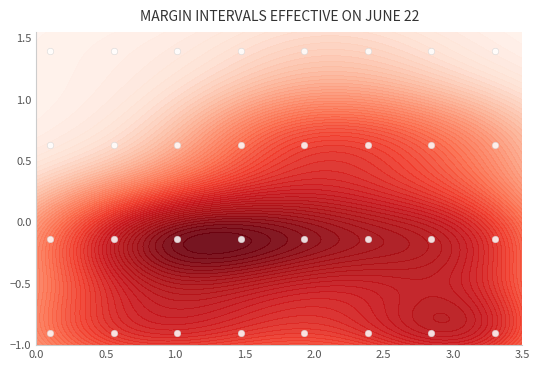

What is the average value?

0.2